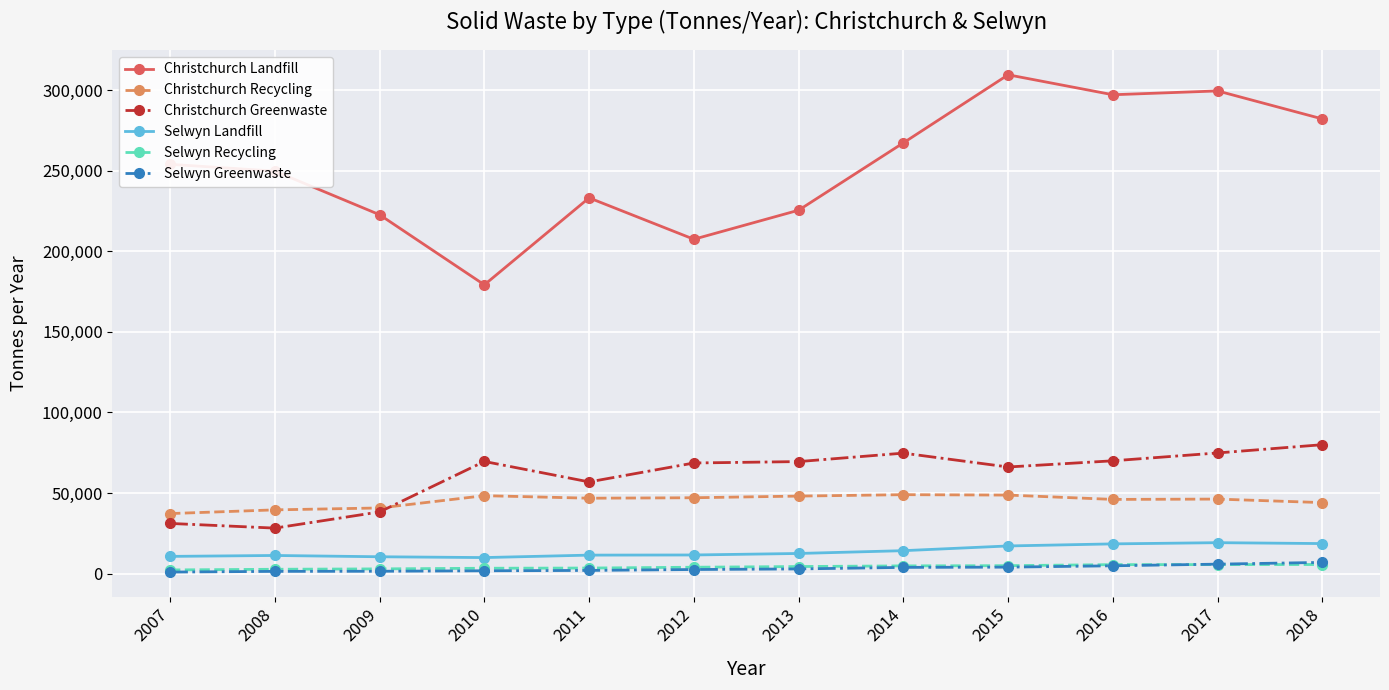

True or false: Christchurch Recycling has more than 0 interior local peaks.

True